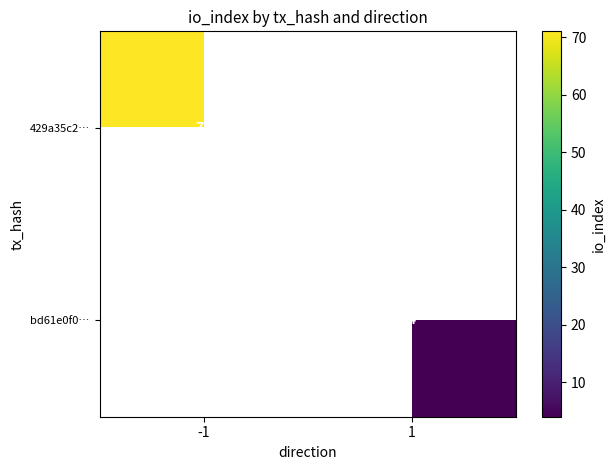

The bd61e0f0… series shows 4 at 1. True or false?

True